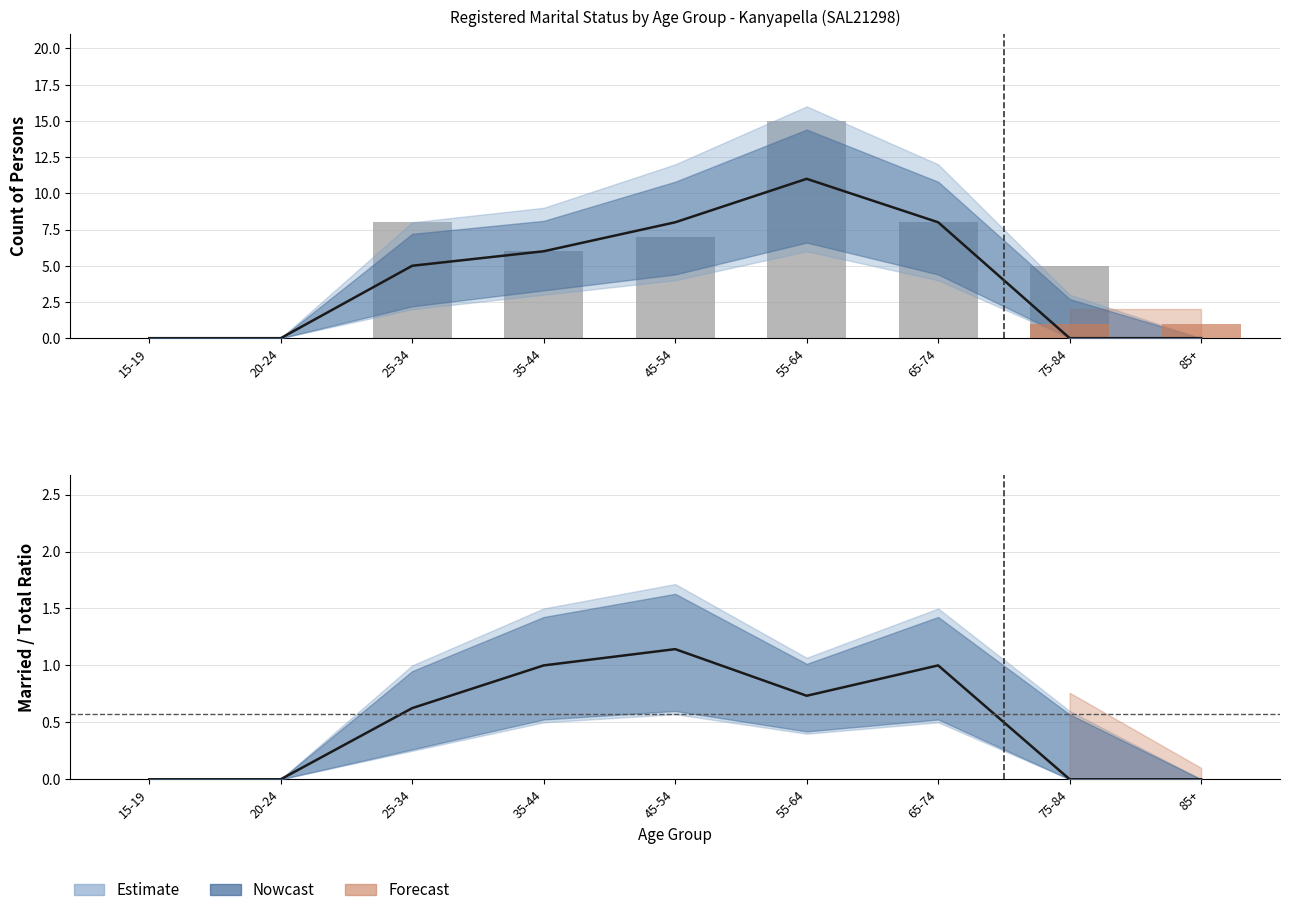

What position from the right is 45-54?

5